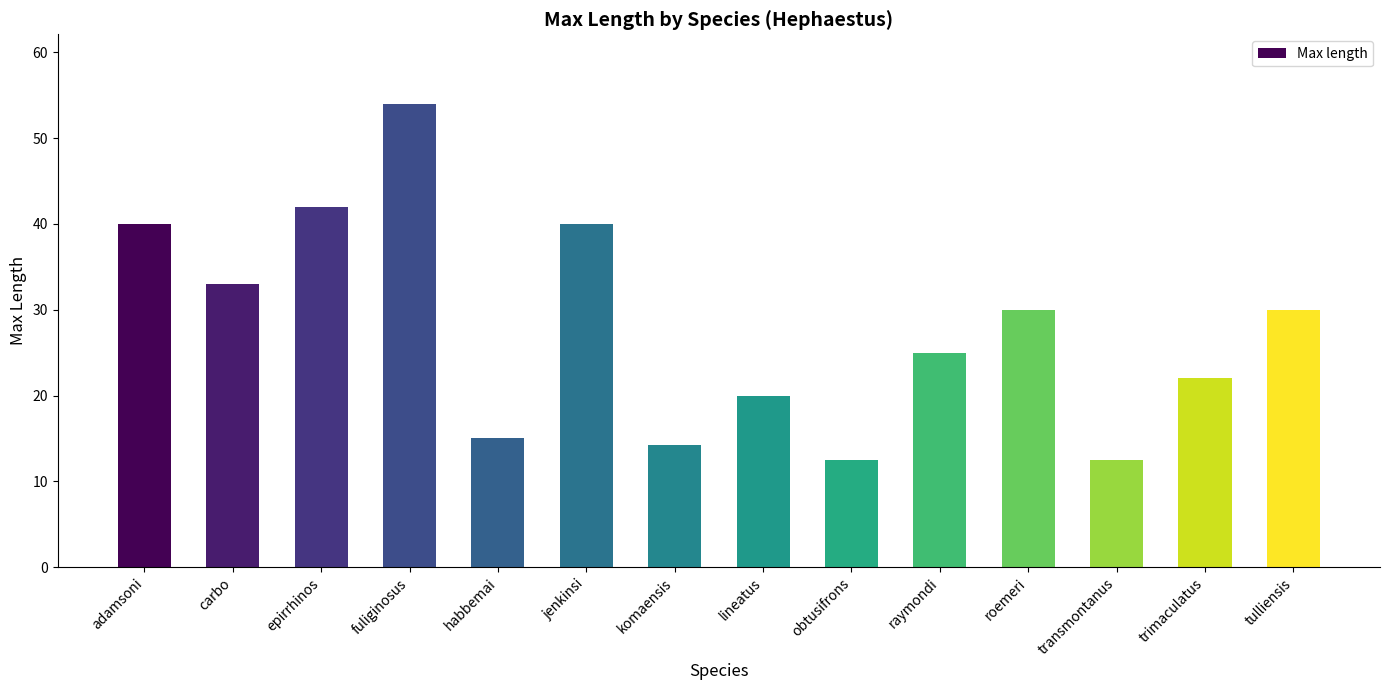

Between adamsoni and carbo, which is larger?

adamsoni